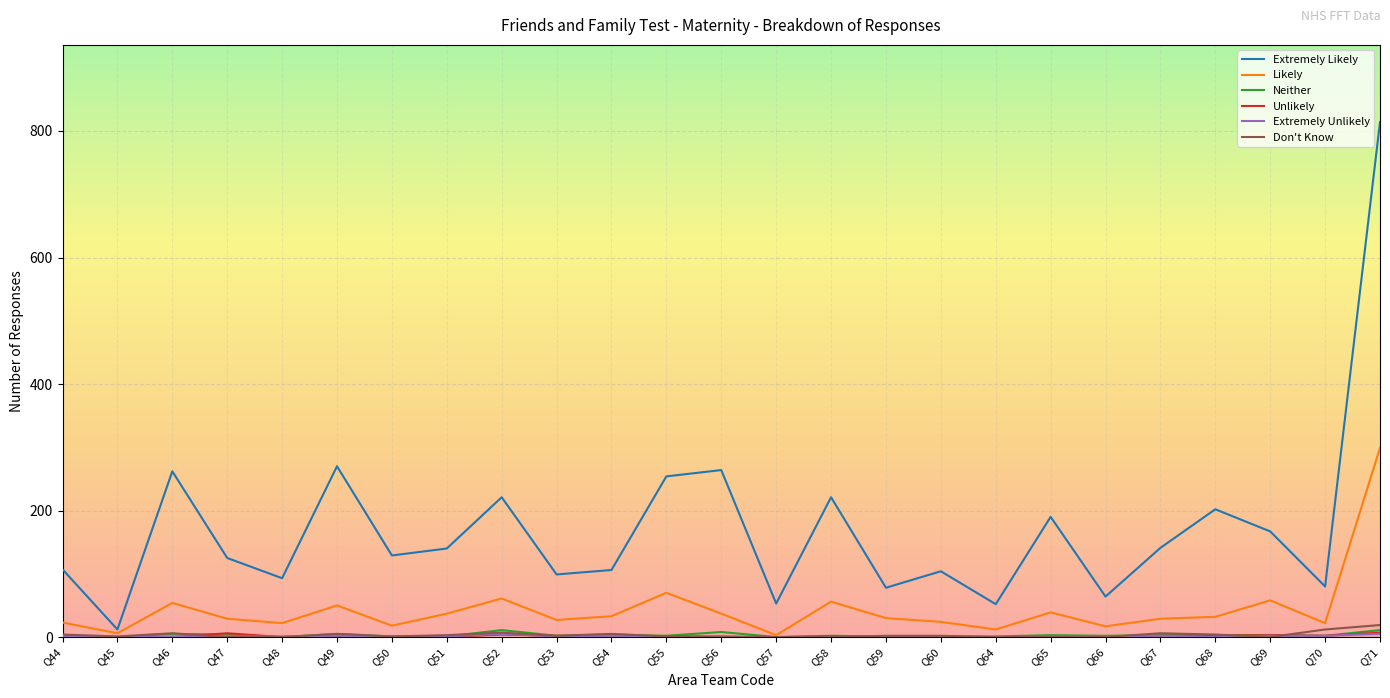

True or false: Extremely Likely and Don't Know intersect in this chart.

False